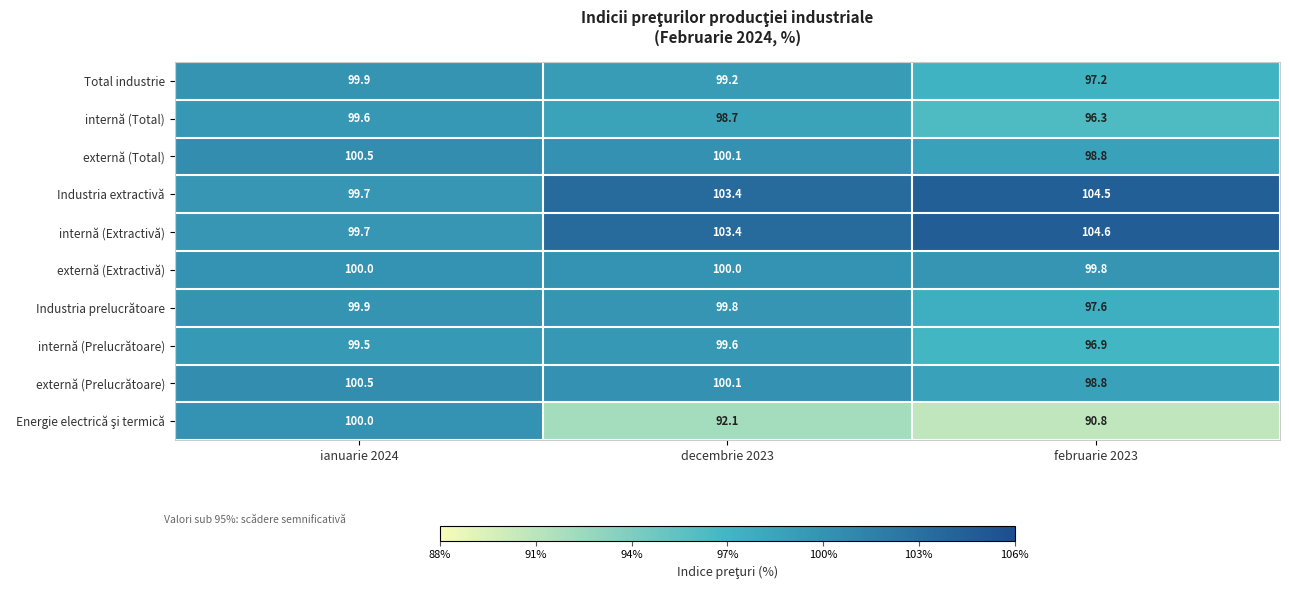

What is the maximum value shown in the chart?

104.6